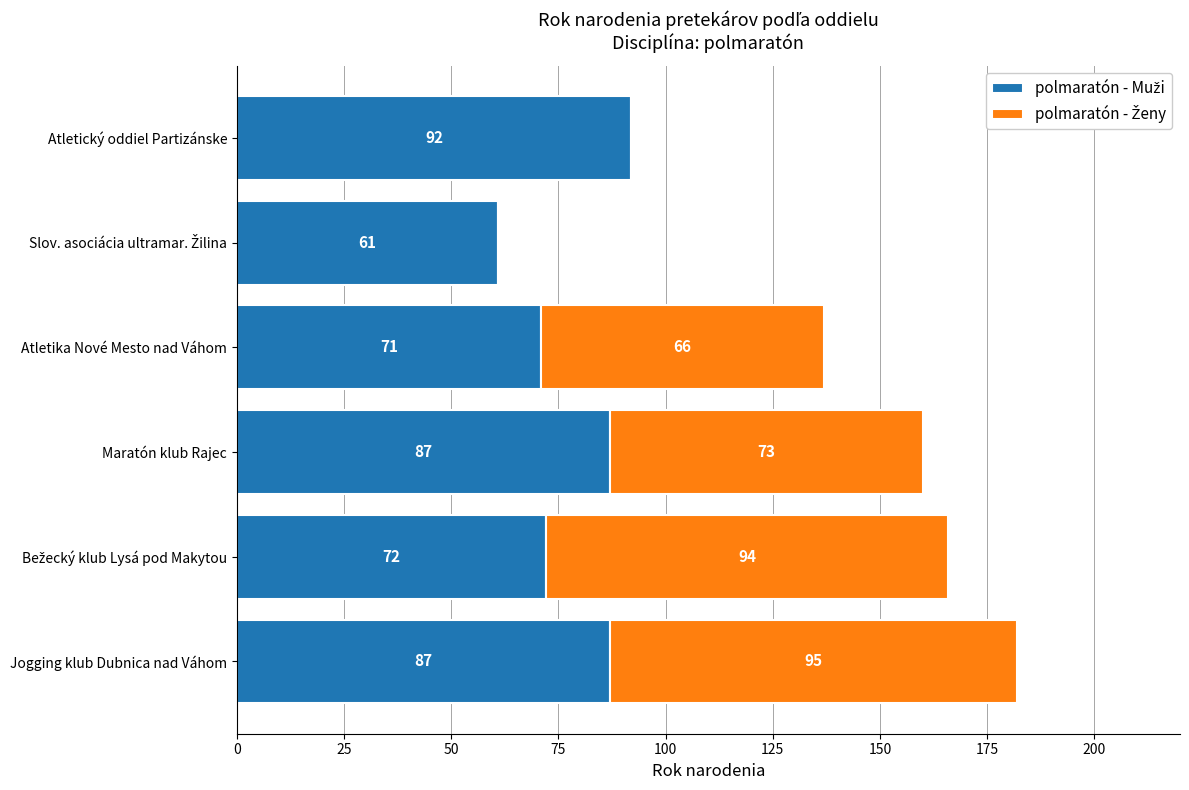

At which category is the sum across all series the highest?

Jogging klub Dubnica nad Váhom